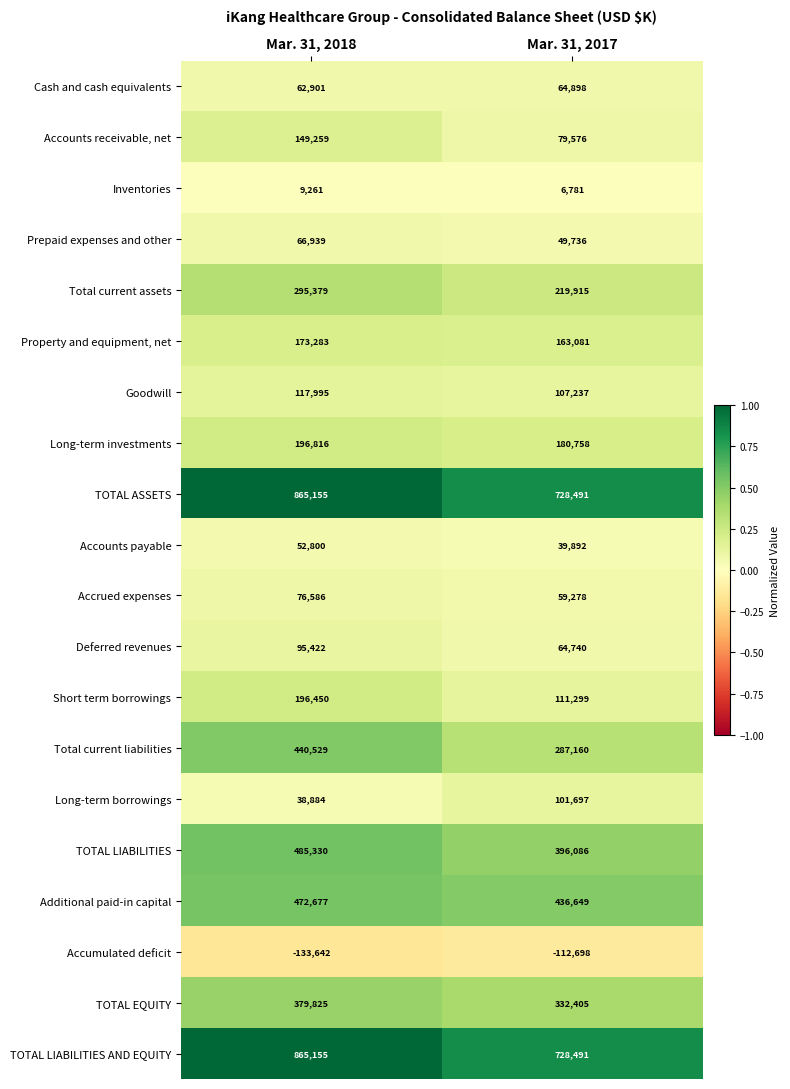

Which series has the widest spread of values?

Total current liabilities